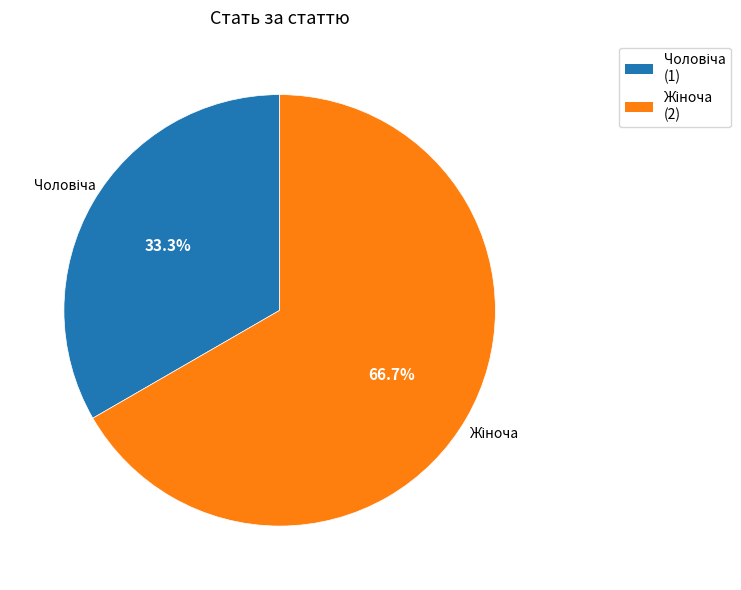

Is there a majority slice in this chart?

Yes